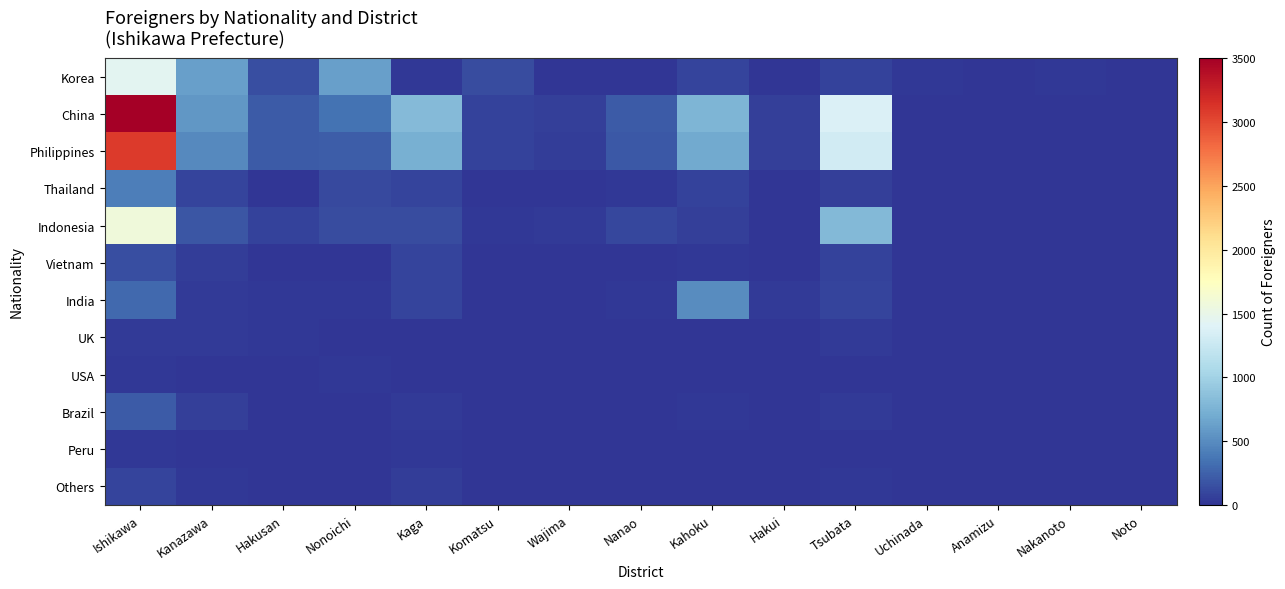

Reading left to right, list all the values displayed in this chart.

Korea: Ishikawa=1447	Kanazawa=622	Hakusan=149	Nonoichi=625	Kaga=14	Komatsu=136	Wajima=0	Nanao=13	Kahoku=89	Hakui=0	Tsubata=79	Uchinada=23	Anamizu=1	Nakanoto=27	Noto=0
China: Ishikawa=3504	Kanazawa=568	Hakusan=216	Nonoichi=350	Kaga=810	Komatsu=80	Wajima=56	Nanao=208	Kahoku=767	Hakui=64	Tsubata=1372	Uchinada=0	Anamizu=0	Nakanoto=0	Noto=0
Philippines: Ishikawa=3080	Kanazawa=484	Hakusan=209	Nonoichi=230	Kaga=726	Komatsu=77	Wajima=49	Nanao=192	Kahoku=687	Hakui=64	Tsubata=1310	Uchinada=0	Anamizu=0	Nakanoto=0	Noto=0
Thailand: Ishikawa=424	Kanazawa=84	Hakusan=7	Nonoichi=120	Kaga=84	Komatsu=3	Wajima=7	Nanao=16	Kahoku=80	Hakui=0	Tsubata=62	Uchinada=0	Anamizu=0	Nakanoto=0	Noto=0
Indonesia: Ishikawa=1586	Kanazawa=186	Hakusan=77	Nonoichi=127	Kaga=125	Komatsu=17	Wajima=33	Nanao=106	Kahoku=63	Hakui=6	Tsubata=798	Uchinada=0	Anamizu=0	Nakanoto=0	Noto=0
Vietnam: Ishikawa=147	Kanazawa=42	Hakusan=4	Nonoichi=0	Kaga=92	Komatsu=0	Wajima=2	Nanao=5	Kahoku=18	Hakui=0	Tsubata=69	Uchinada=0	Anamizu=0	Nakanoto=0	Noto=0
India: Ishikawa=294	Kanazawa=41	Hakusan=21	Nonoichi=27	Kaga=91	Komatsu=7	Wajima=1	Nanao=25	Kahoku=505	Hakui=40	Tsubata=91	Uchinada=0	Anamizu=0	Nakanoto=0	Noto=0
UK: Ishikawa=35	Kanazawa=35	Hakusan=27	Nonoichi=3	Kaga=4	Komatsu=0	Wajima=3	Nanao=4	Kahoku=3	Hakui=0	Tsubata=36	Uchinada=0	Anamizu=0	Nakanoto=0	Noto=0
USA: Ishikawa=21	Kanazawa=4	Hakusan=0	Nonoichi=19	Kaga=1	Komatsu=0	Wajima=0	Nanao=7	Kahoku=0	Hakui=1	Tsubata=9	Uchinada=0	Anamizu=0	Nakanoto=0	Noto=0
Brazil: Ishikawa=214	Kanazawa=58	Hakusan=7	Nonoichi=4	Kaga=36	Komatsu=0	Wajima=1	Nanao=7	Kahoku=25	Hakui=7	Tsubata=38	Uchinada=0	Anamizu=0	Nakanoto=0	Noto=0
Peru: Ishikawa=22	Kanazawa=11	Hakusan=0	Nonoichi=0	Kaga=14	Komatsu=0	Wajima=3	Nanao=1	Kahoku=1	Hakui=0	Tsubata=7	Uchinada=0	Anamizu=0	Nakanoto=0	Noto=0
Others: Ishikawa=88	Kanazawa=26	Hakusan=5	Nonoichi=2	Kaga=54	Komatsu=1	Wajima=0	Nanao=5	Kahoku=13	Hakui=0	Tsubata=16	Uchinada=0	Anamizu=0	Nakanoto=0	Noto=0